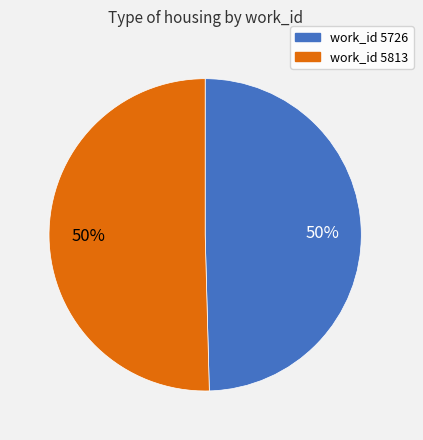

To the nearest percent, what is the average slice percentage?

50%